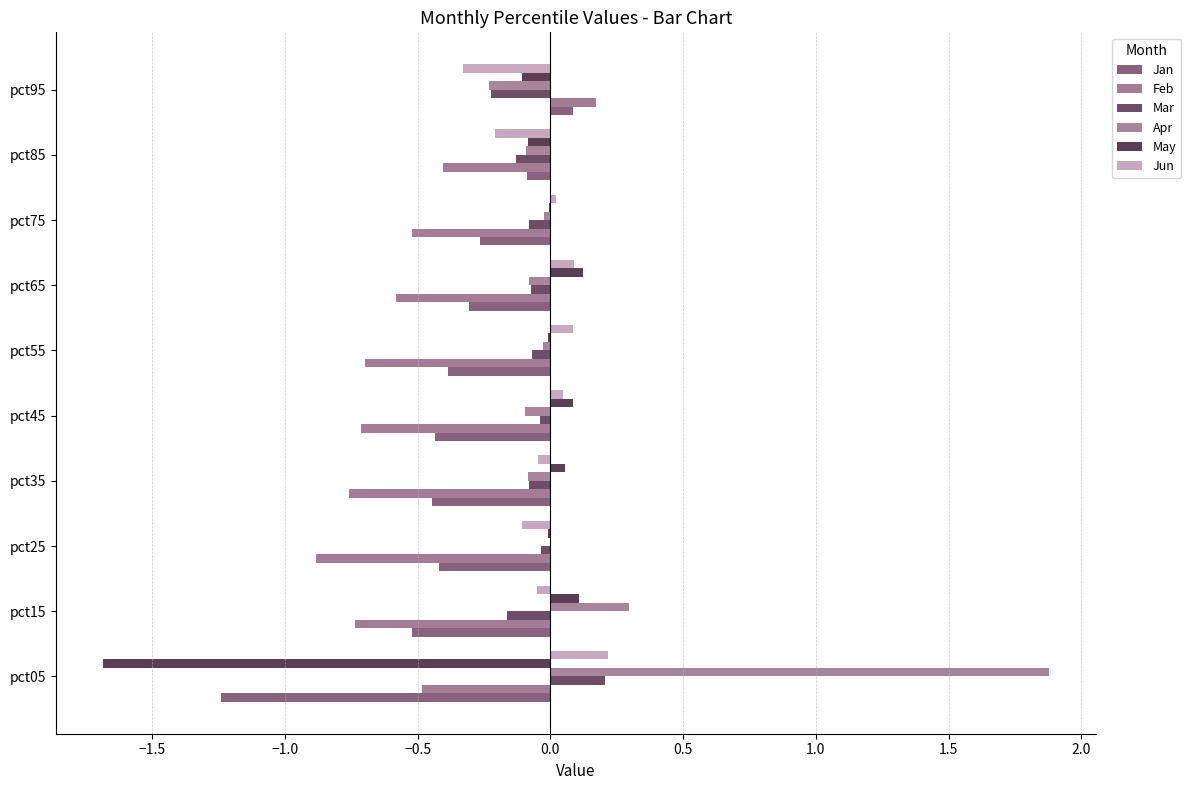

At which label does Jan reach its peak?

pct95